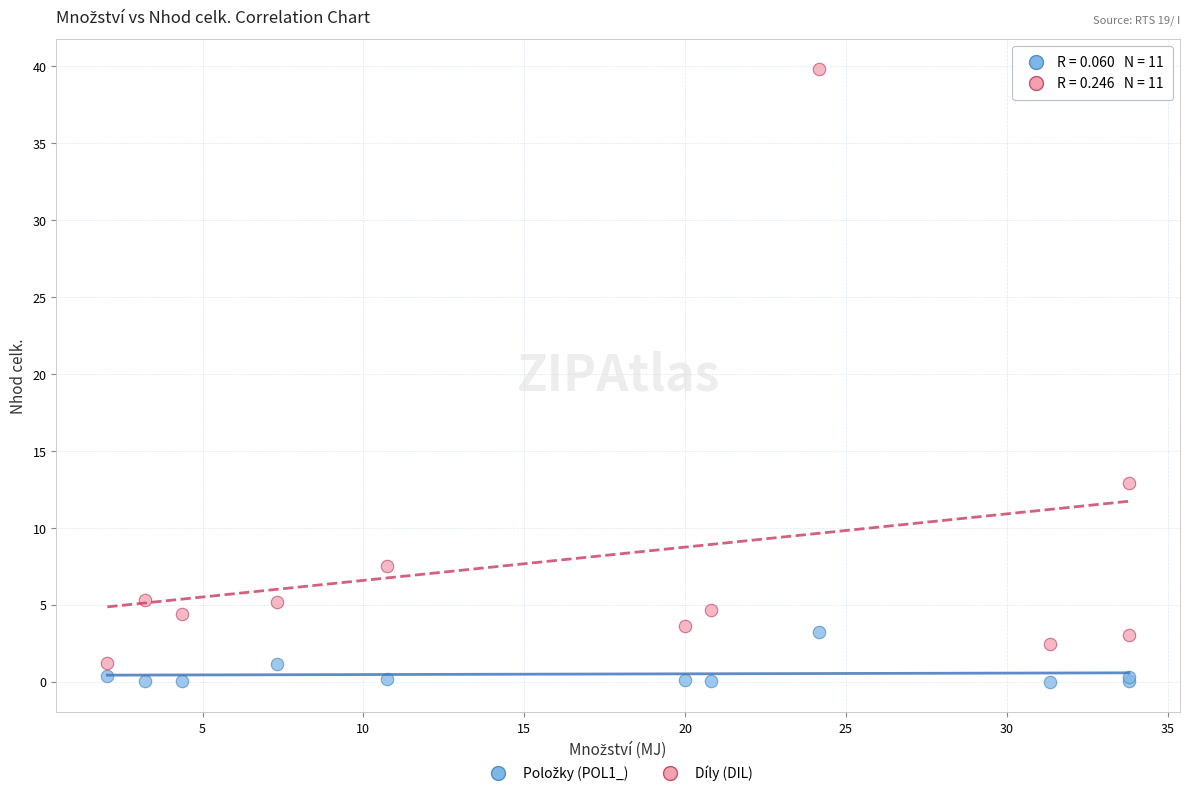

Which series contains the highest Y value?

Díly (DIL)